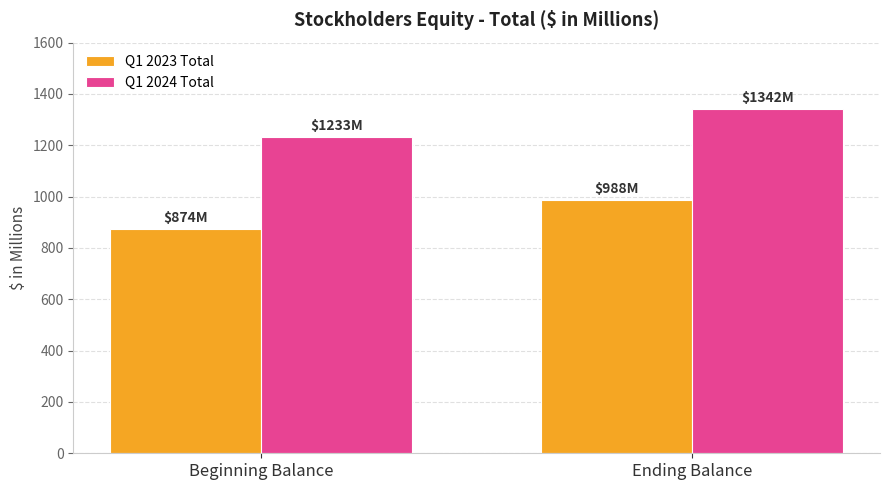

How many bars are there in each group?

2